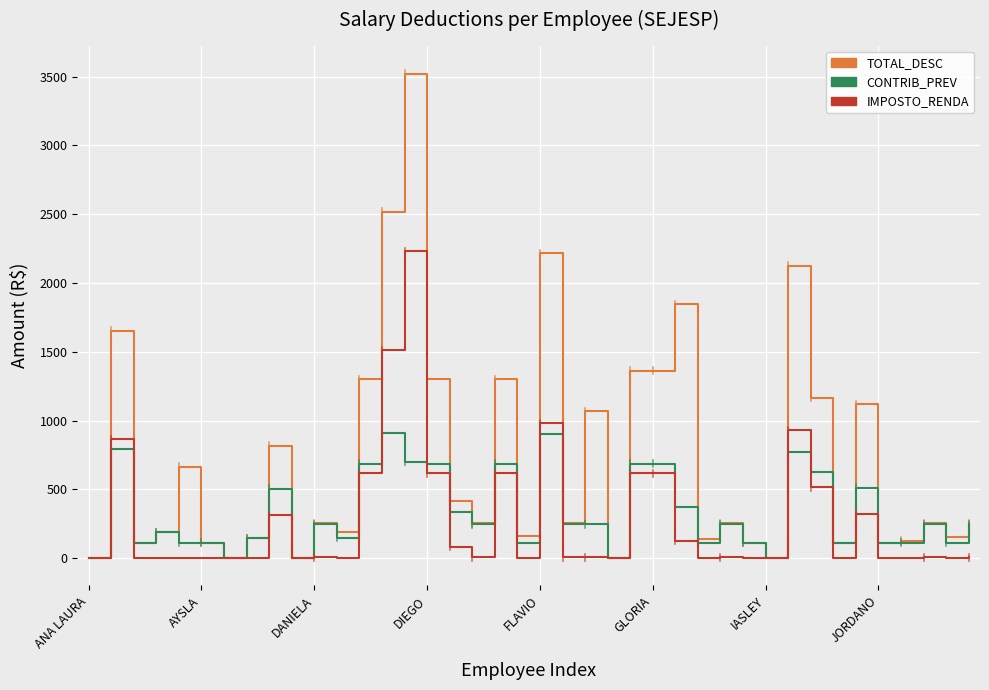

List the series in order of their peak value, highest first.

TOTAL_DESC, IMPOSTO_RENDA, CONTRIB_PREV